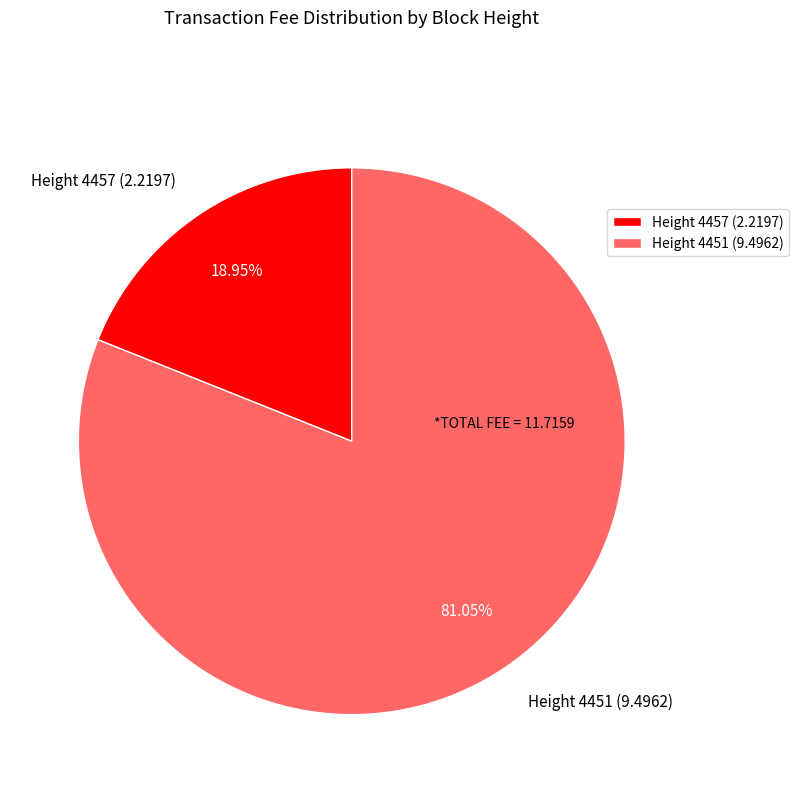

What is the ratio of the value at Height 4451 (9.4962) to the value at Height 4457 (2.2197)?

4.3